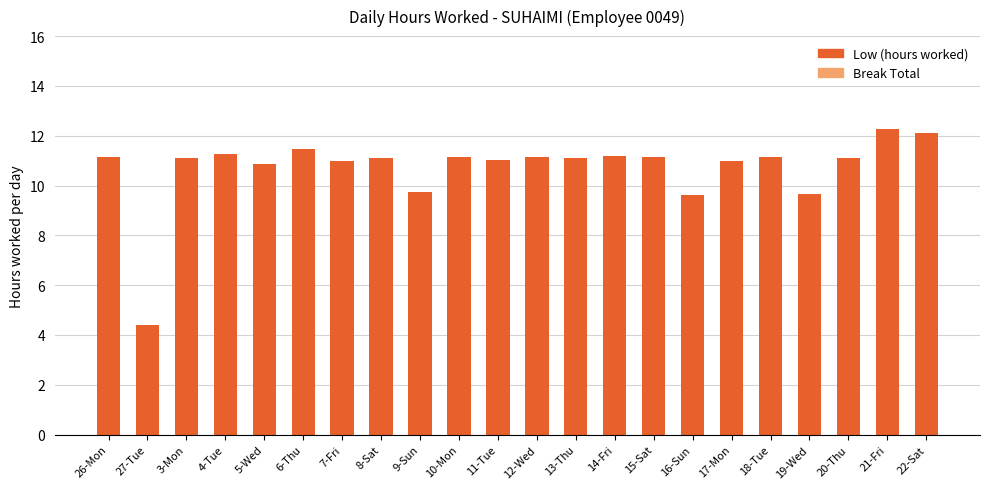

What is the sum of the values at 16-Sun and 20-Thu?

20.7